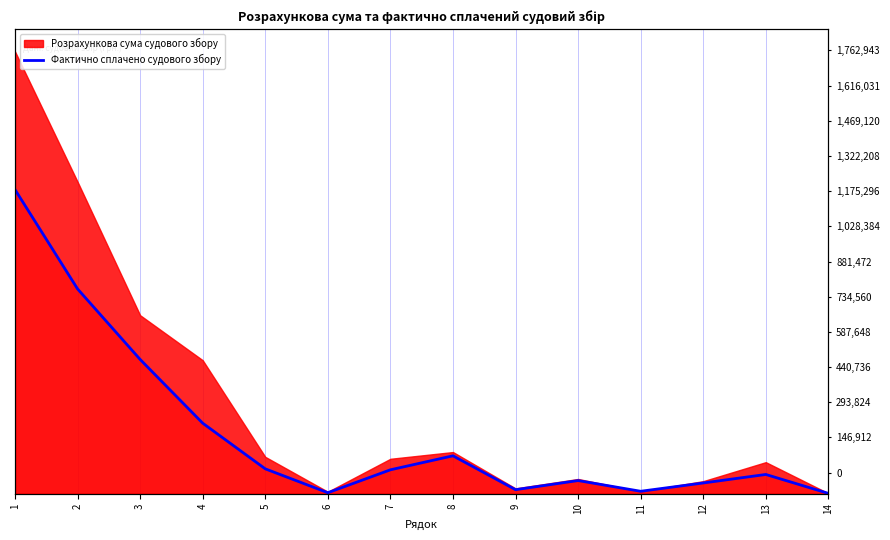

Where is the first local maximum?

8